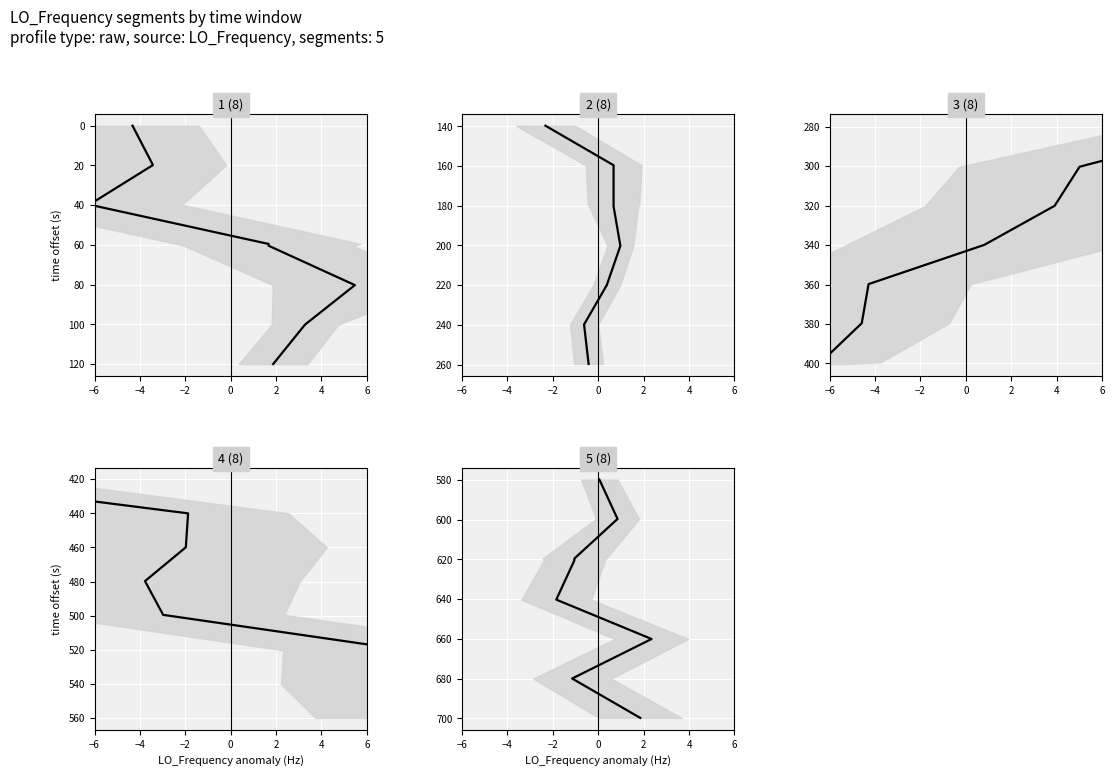

What is the sum of all values?

5099.1